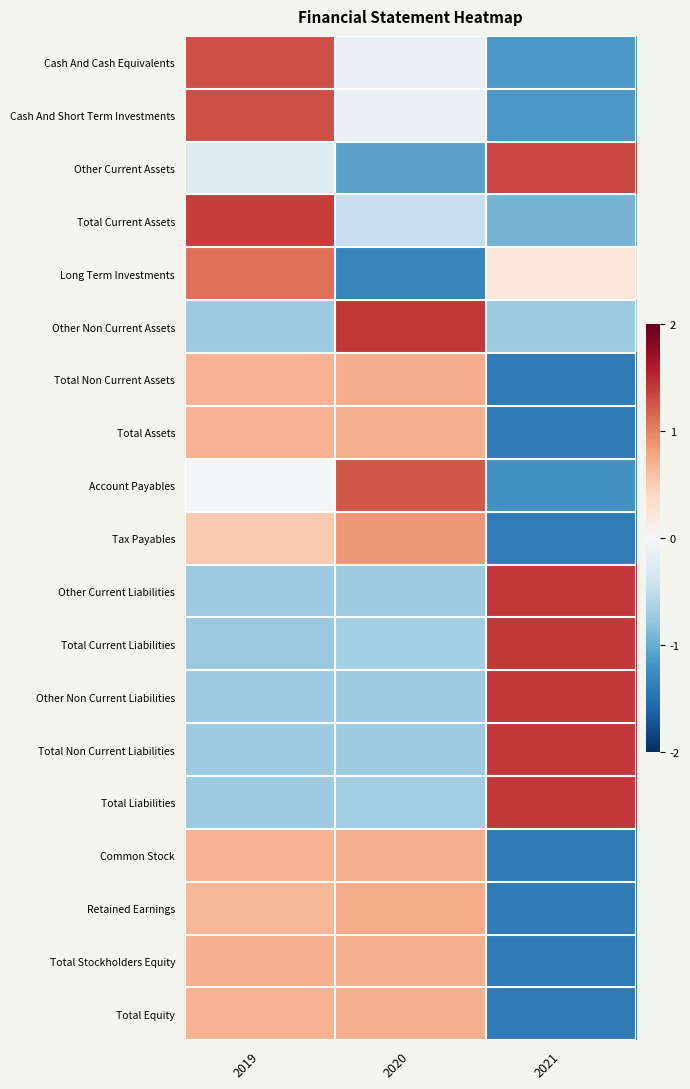

What is the total value across all series at 2019?

5.2